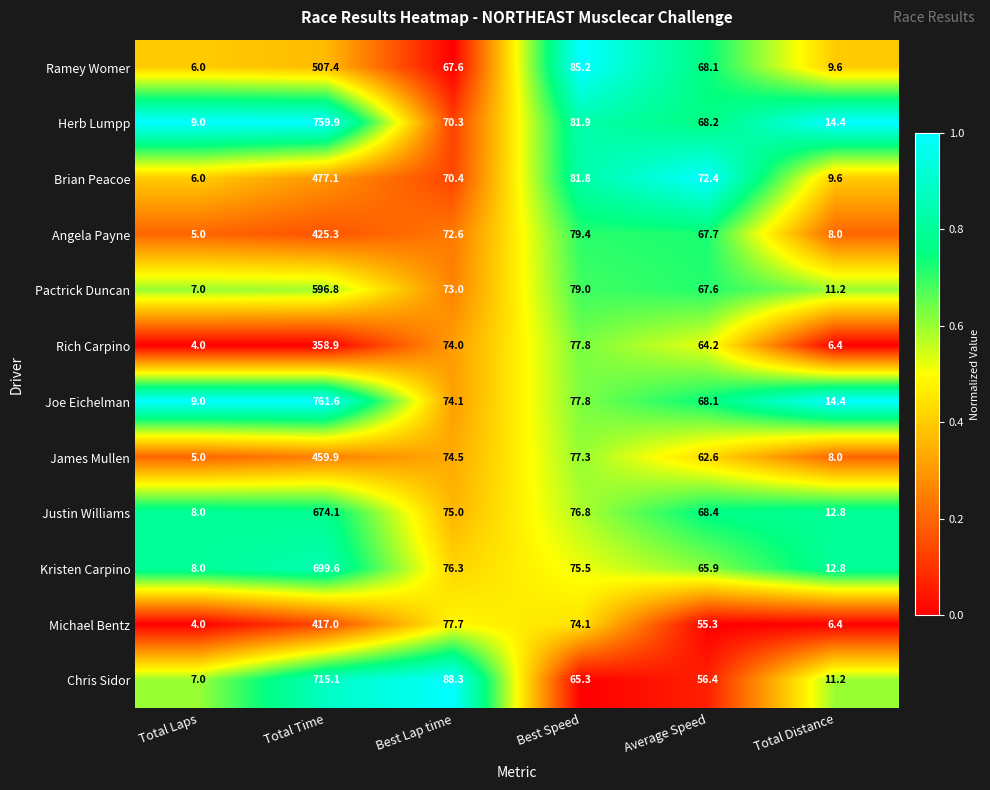

The Pactrick Duncan series shows 984.8 at Total Time. True or false?

False